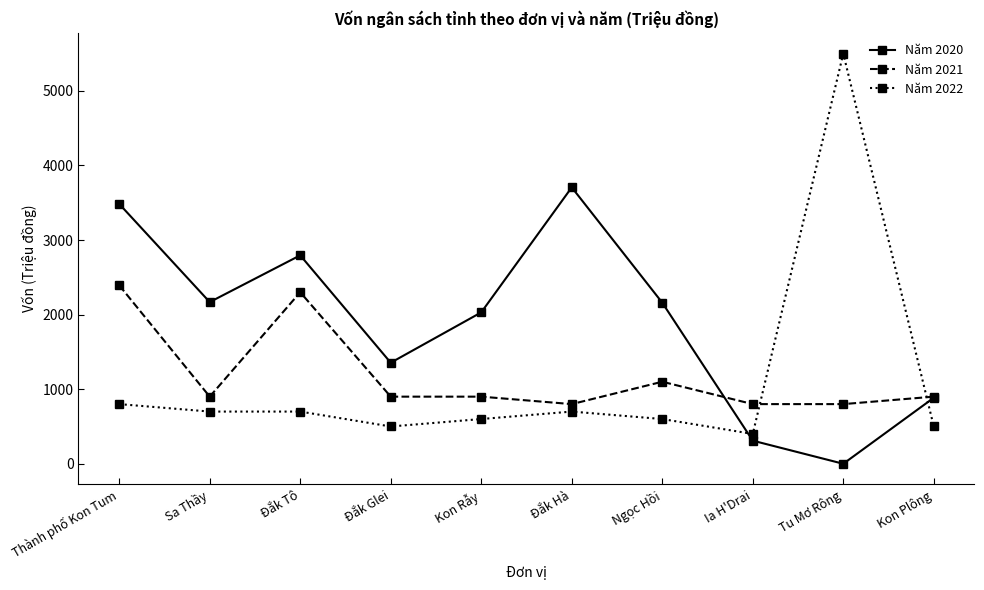

What is the difference between the highest and lowest values at Đắk Tô?

2095